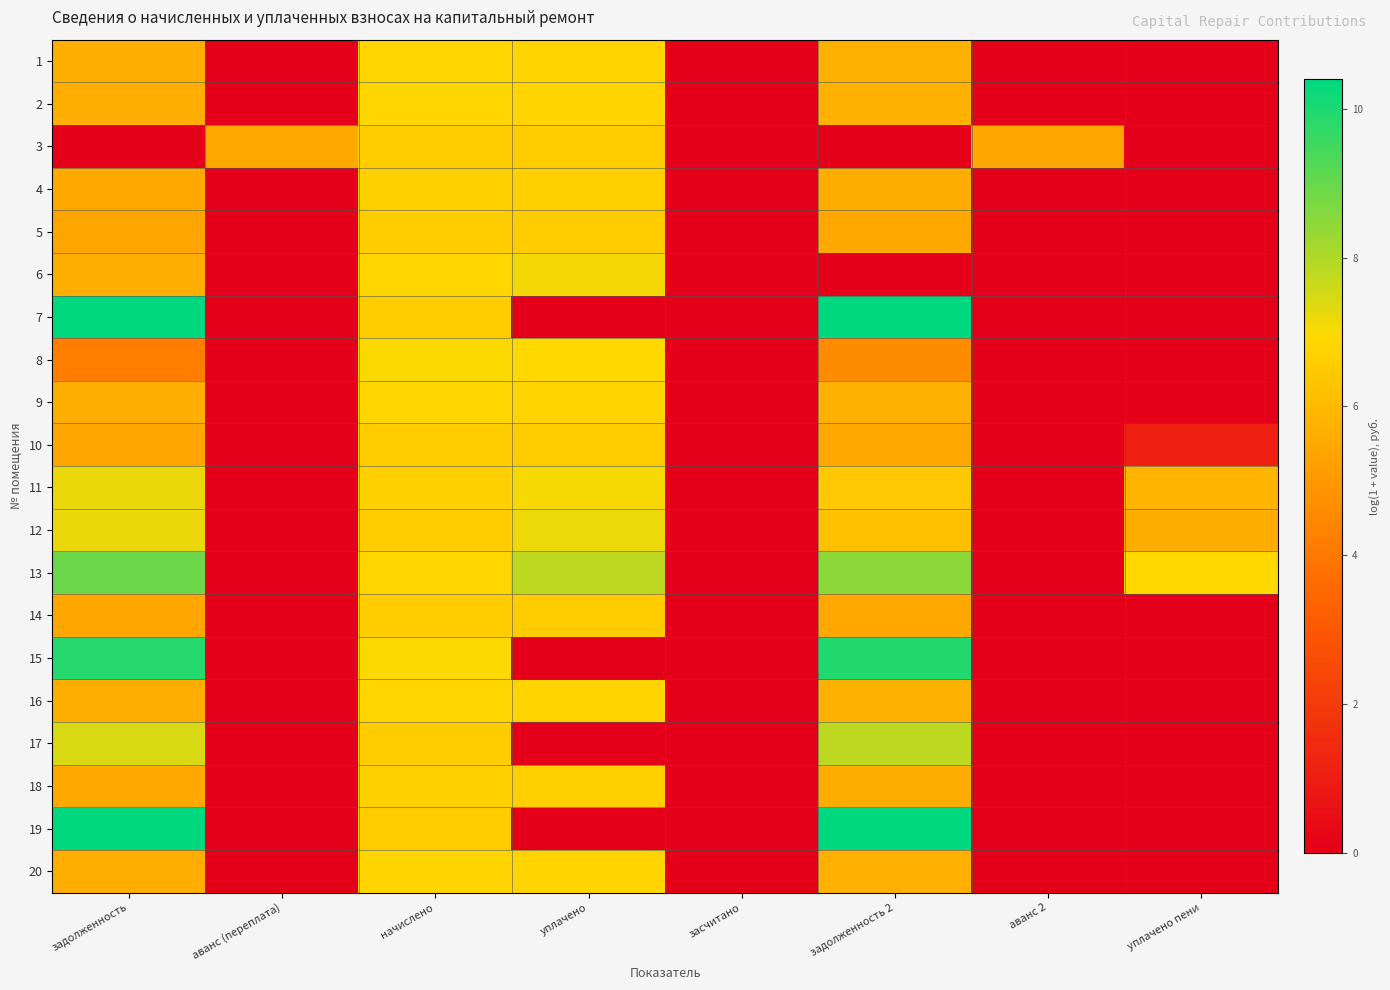

Rank the series by their maximum value, from lowest to highest.

5, 10, 3, 14, 18, 4, 20, 16, 2, 9, 1, 8, 6, 12, 11, 17, 13, 15, 19, 7